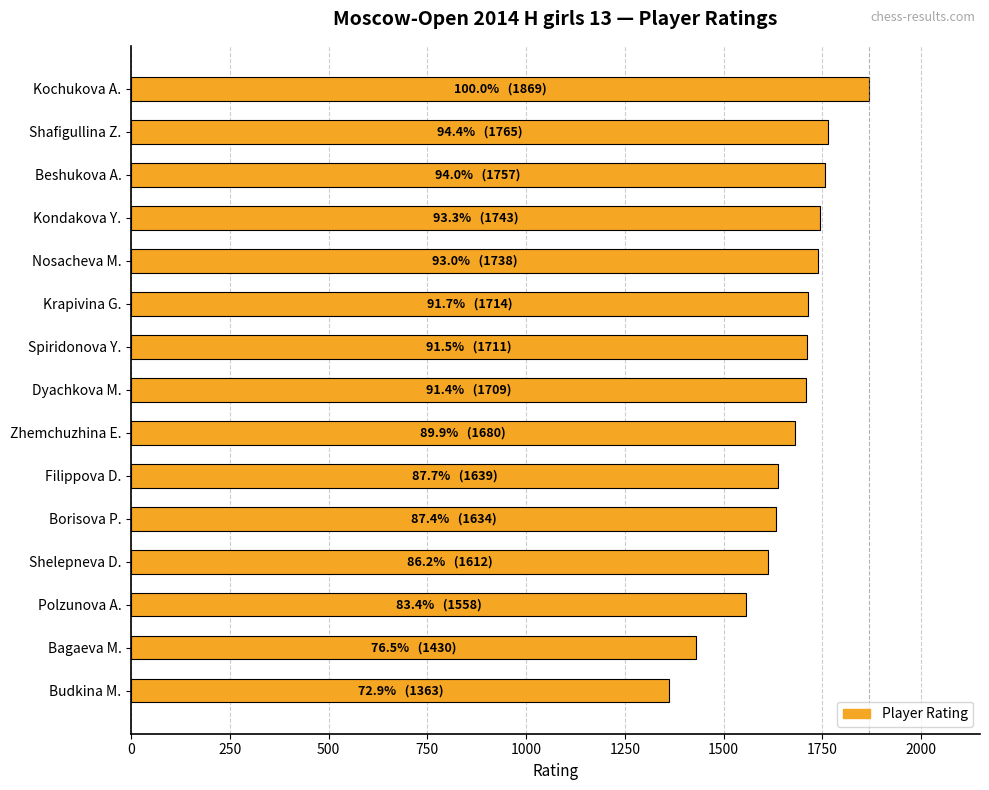

The value at Bagaeva M. is 2152. True or false?

False